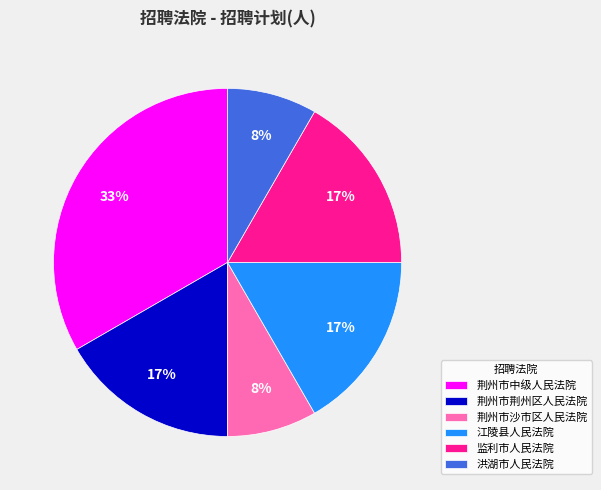

To the nearest percent, what is the average slice percentage?

17%